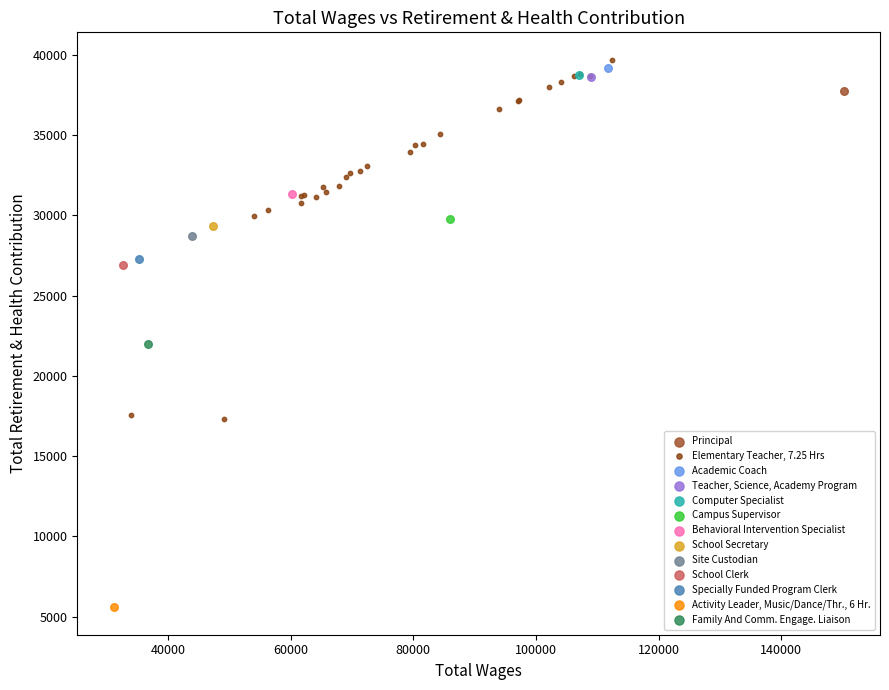

What are all the series names shown in the legend?

Principal, Elementary Teacher, 7.25 Hrs, Academic Coach, Teacher, Science, Academy Program, Computer Specialist, Campus Supervisor, Behavioral Intervention Specialist, School Secretary, Site Custodian, School Clerk, Specially Funded Program Clerk, Activity Leader, Music/Dance/Thr., 6 Hr., Family And Comm. Engage. Liaison